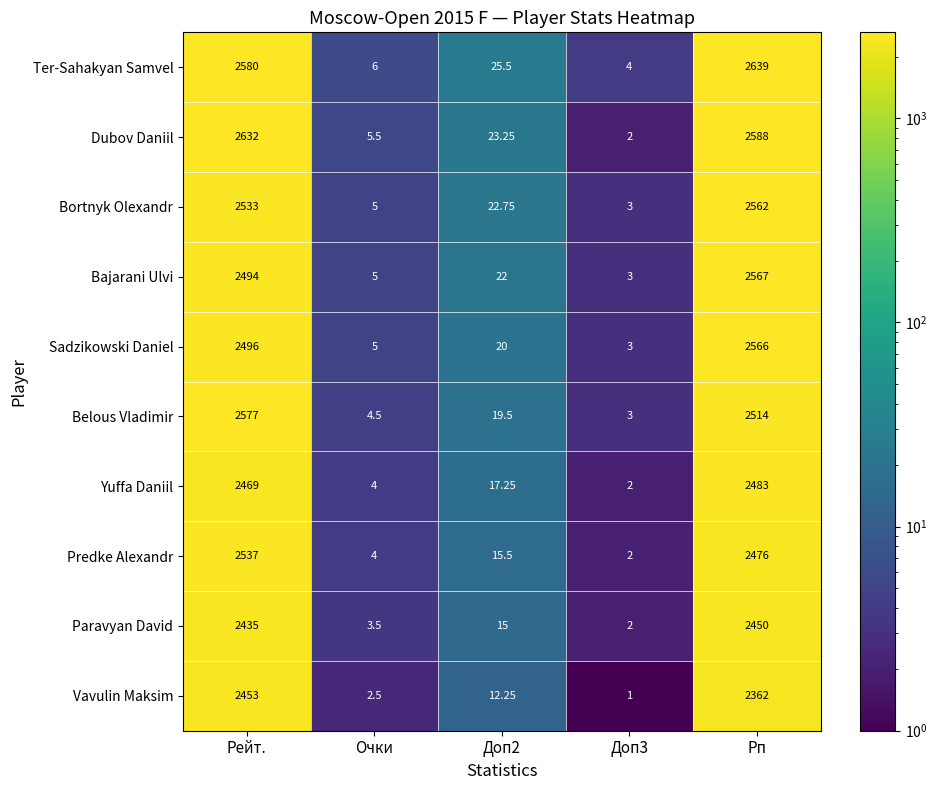

Where does the Paravyan David series first go above 15?

Рейт.